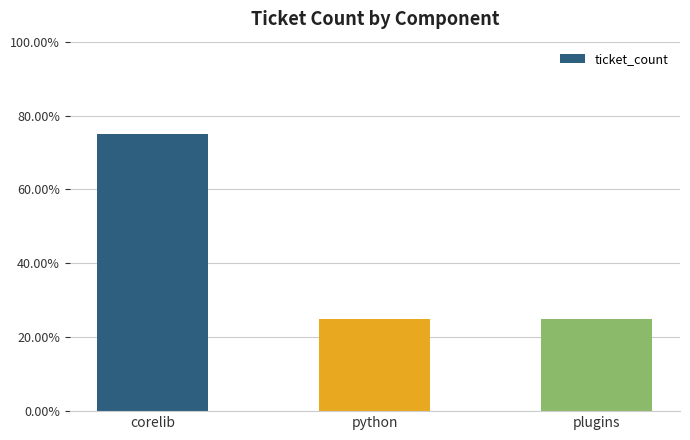

Count the values in the range 1 to 3.

3